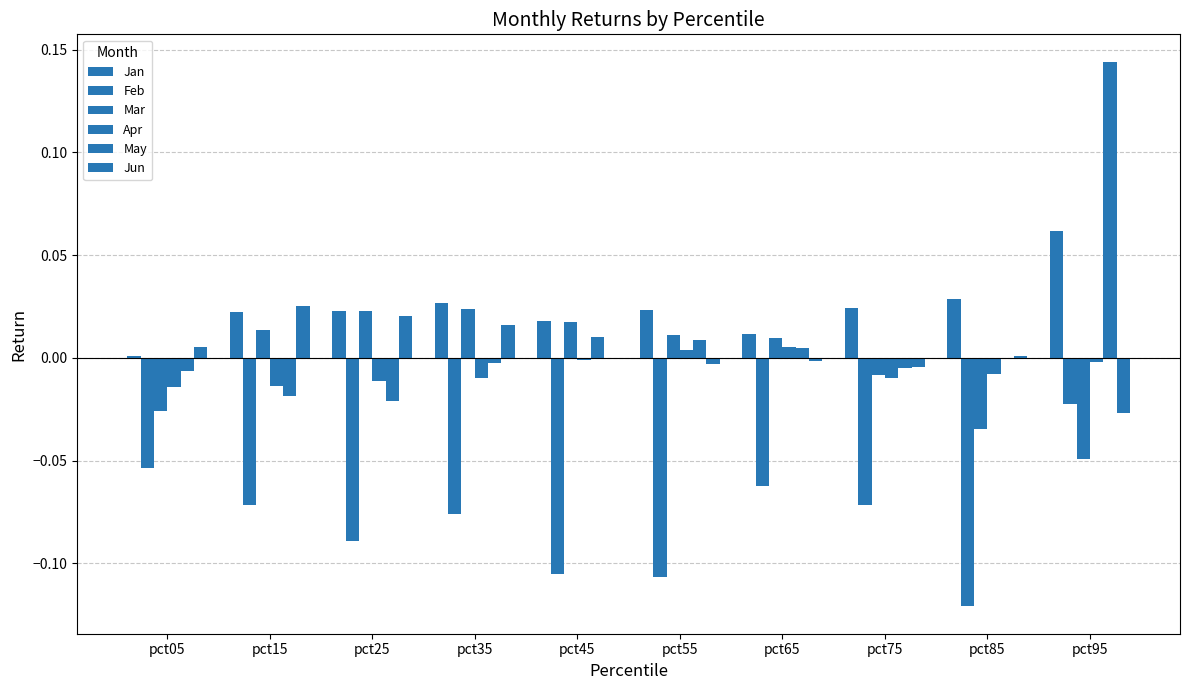

At which label does Jun reach its minimum?

pct95